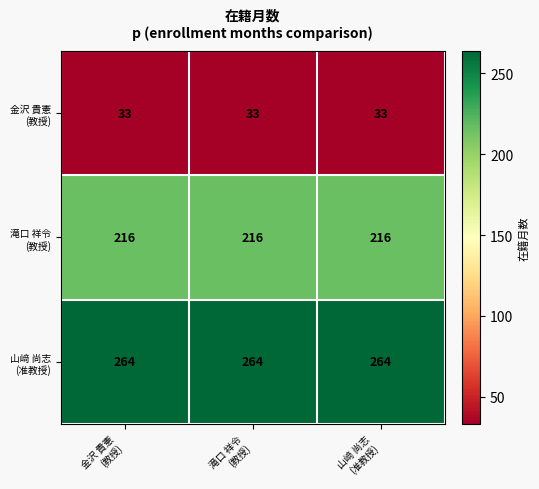

At how many categories does at least one series exceed 239?

3